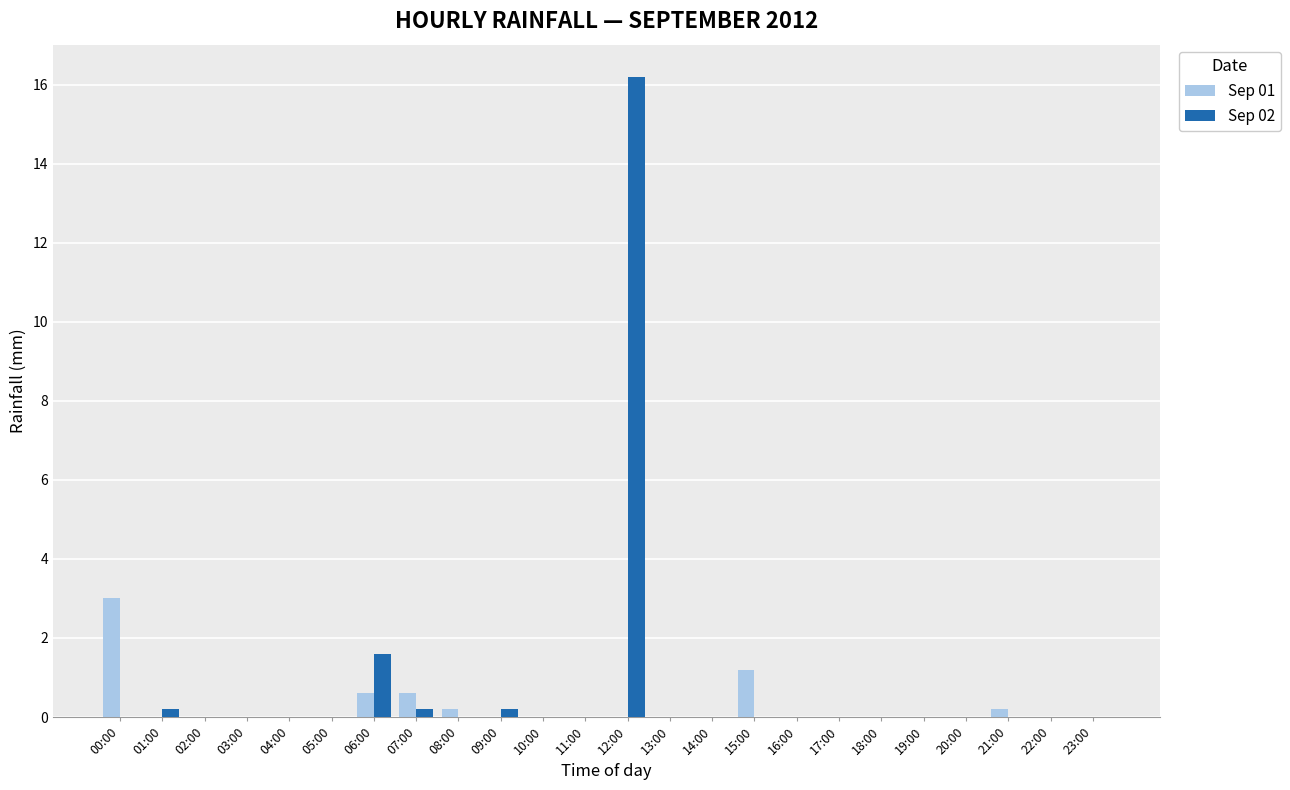

Where is Sep 02 nearest to the value 8?

06:00